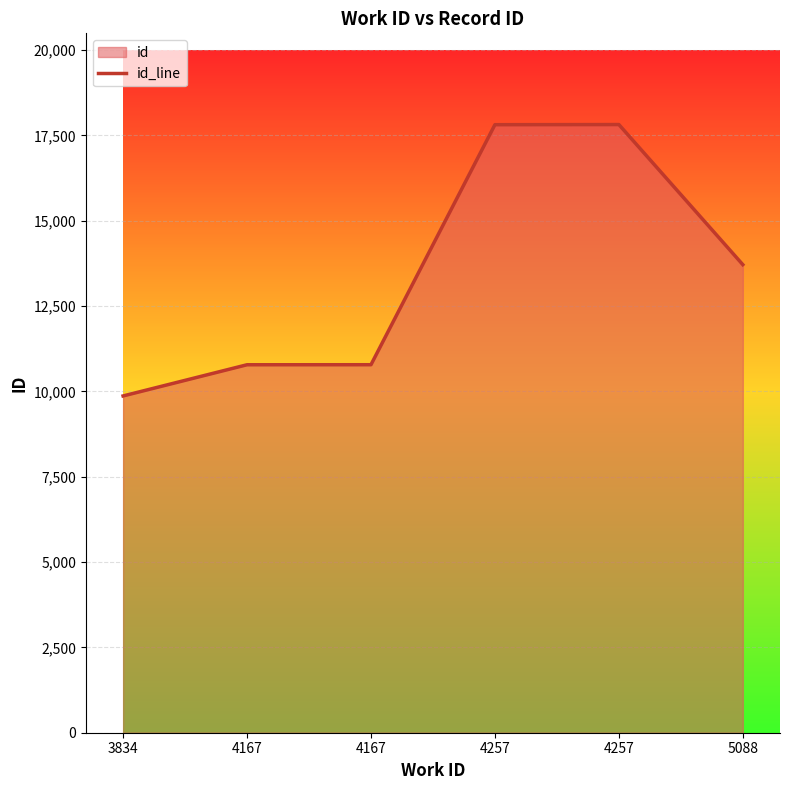

What is the value of the 2nd point from the left?

10782